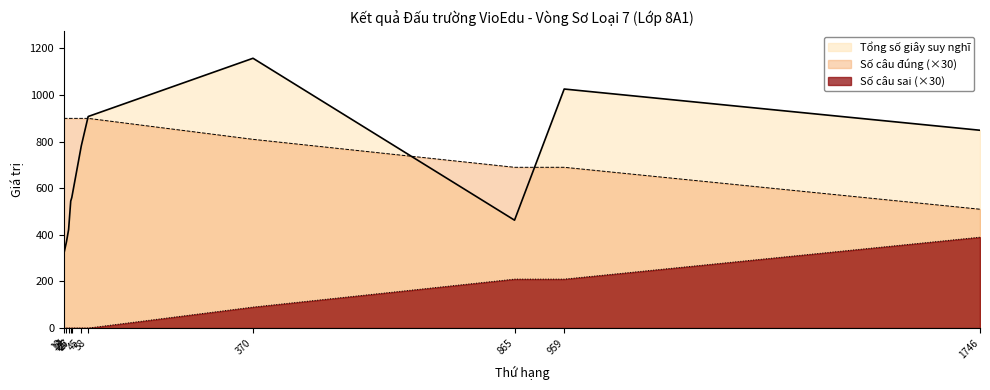

True or false: Tổng số giây suy nghĩ and Số câu sai intersect in this chart.

False